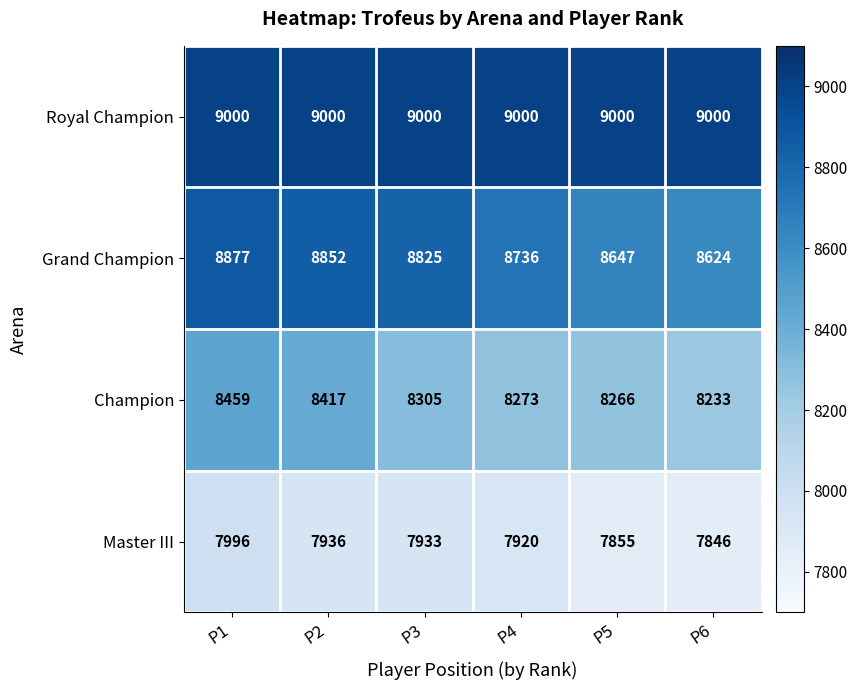

At P4, list the series in order from largest to smallest.

Royal Champion, Grand Champion, Champion, Master III